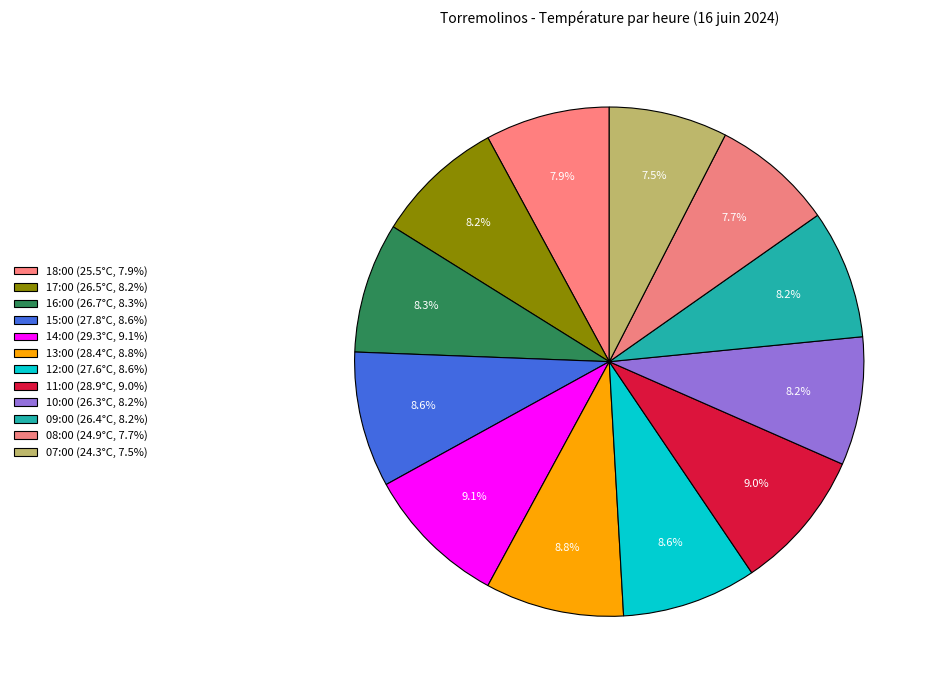

How many slices are in this pie chart?

12